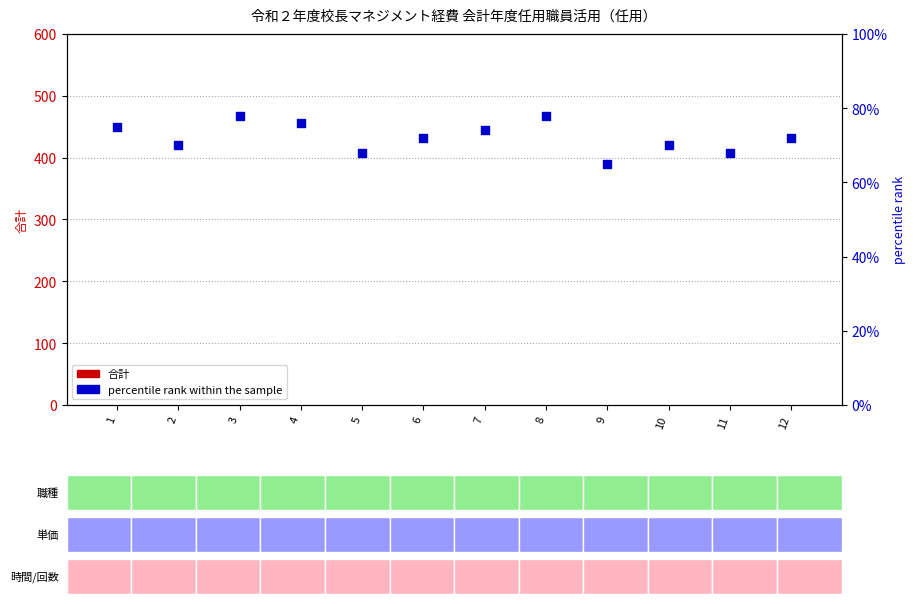

Is the value of 合計 at 3 greater than the value of percentile rank within the sample at 10?

No